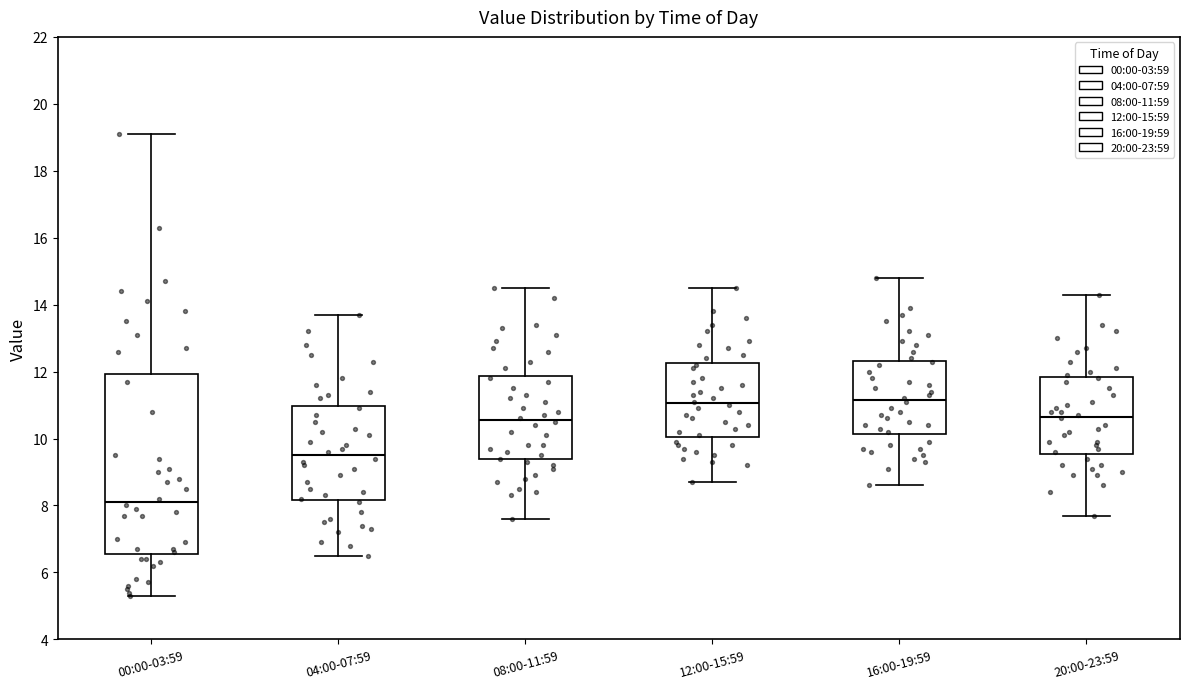

Which box is the tallest, from its lower edge to its upper edge?

00:00-03:59